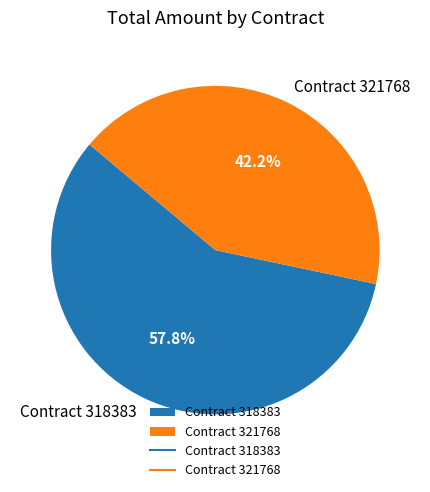

What is the largest slice in the pie chart?

Contract 318383